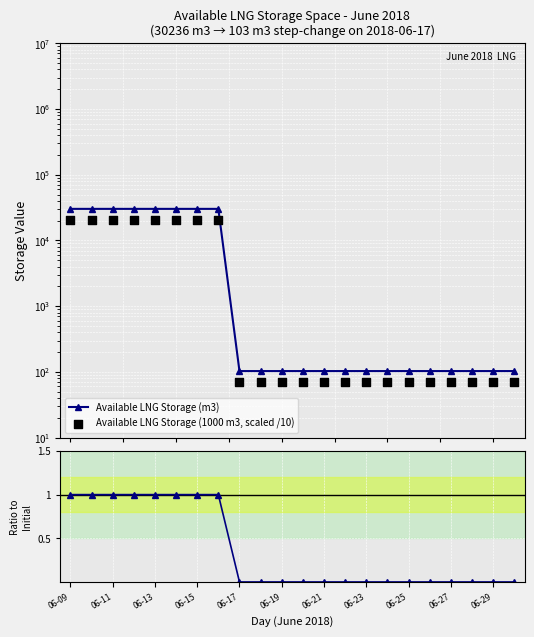

At which category is the sum across all series the highest?

06-09